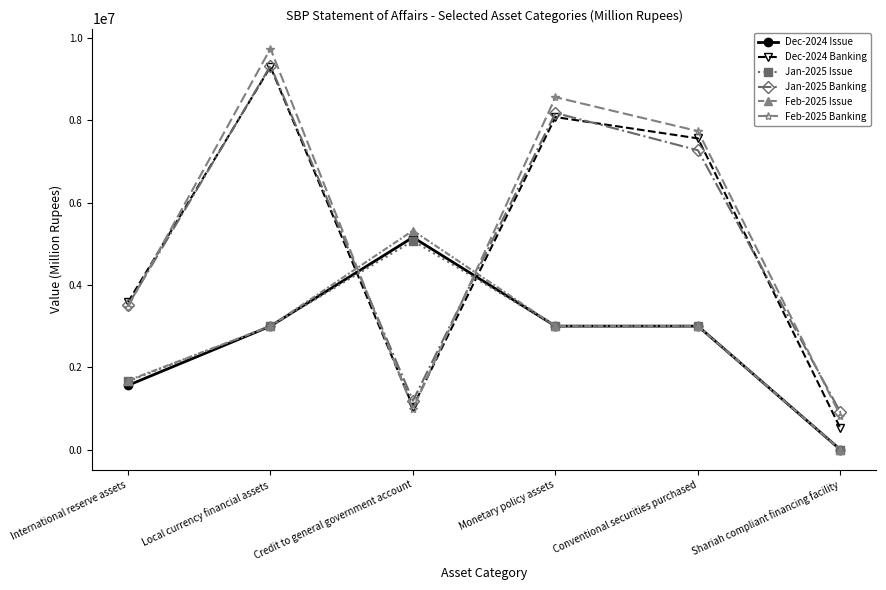

Count the Jan-2025 Issue values in the range 1660466 to 3000000.

4